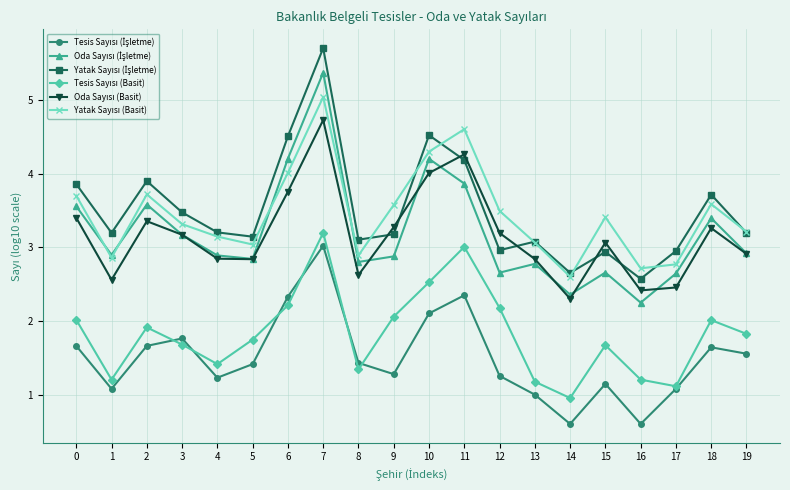

What is the spread (max minus min) of values at 1?

2.1